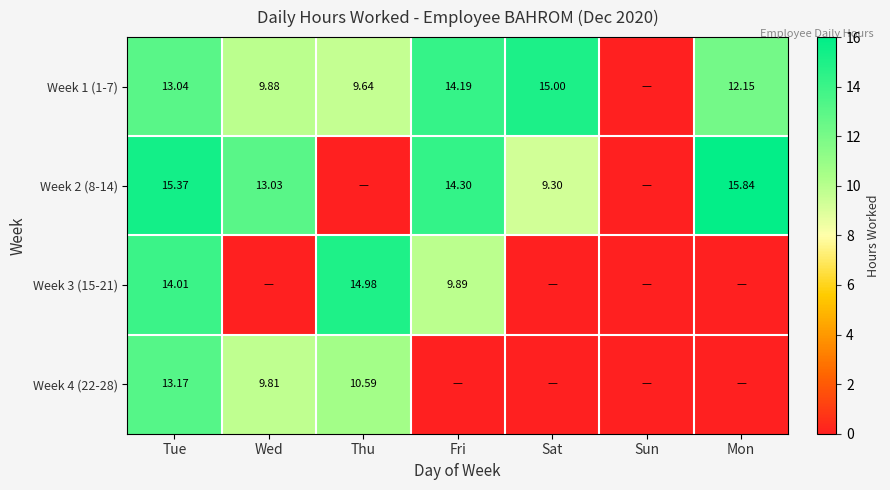

Is the value of Week 1 (1-7) at Thu greater than the value of Week 4 (22-28) at Tue?

No